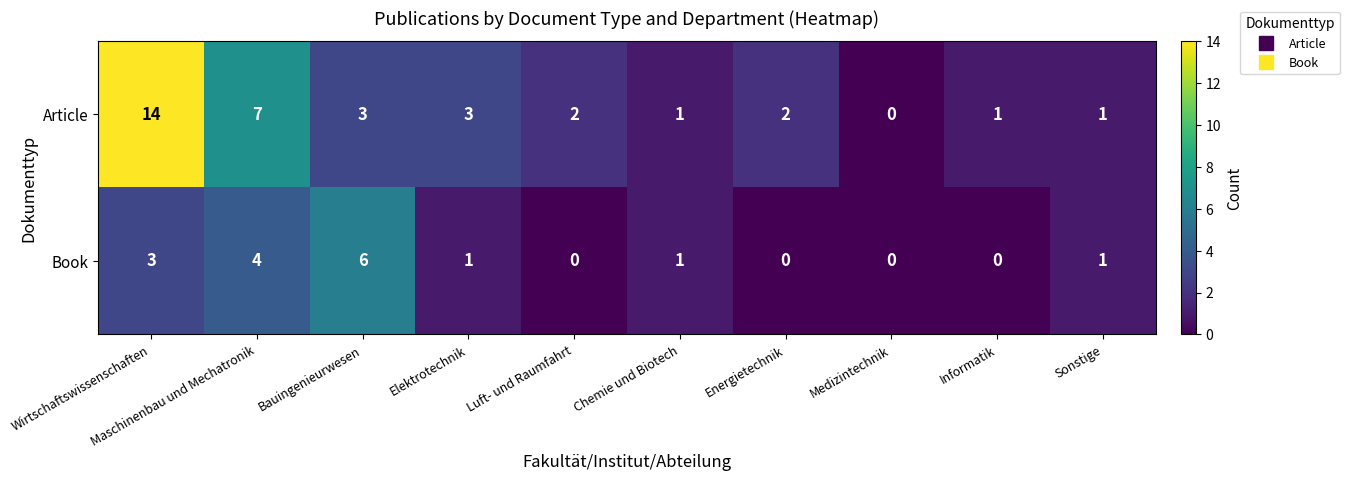

Where does the Book series first go above 1?

Wirtschaftswissenschaften